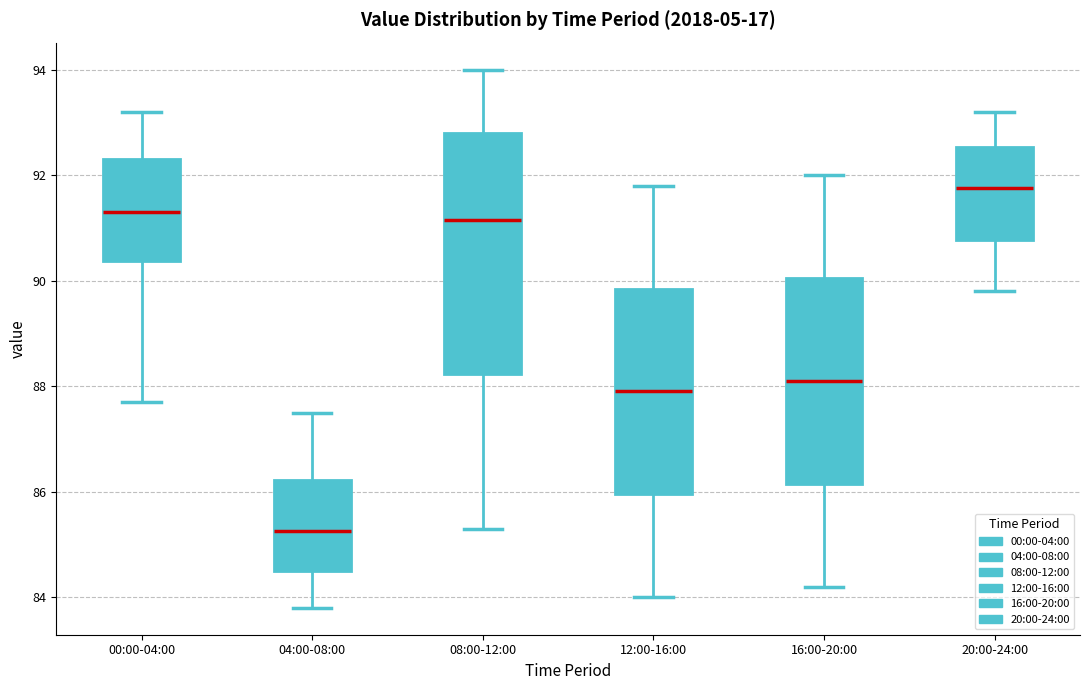

Which box's median line is the highest?

20:00-24:00